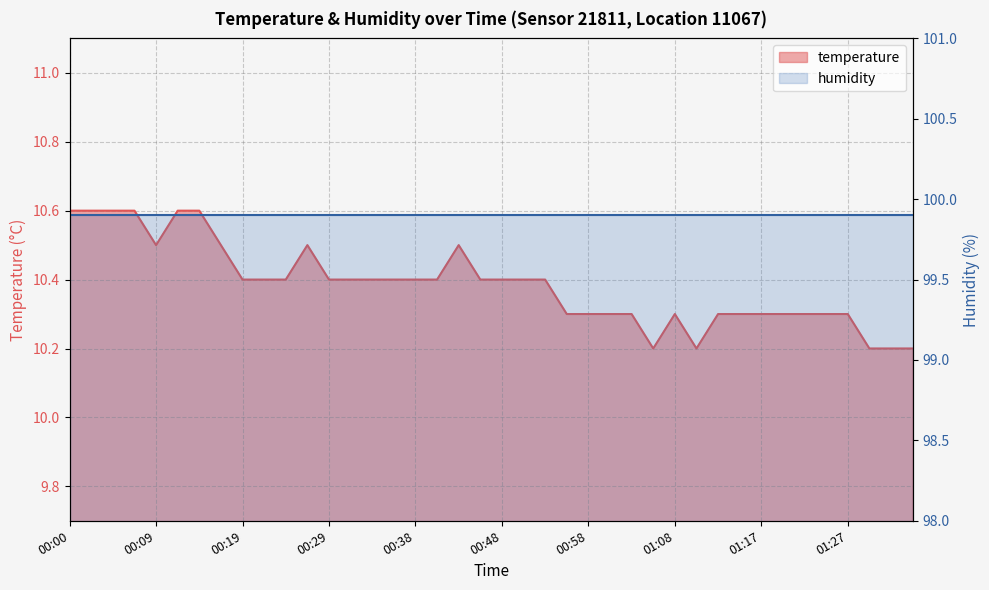

What is the value of the 29th point from the left?

10.3